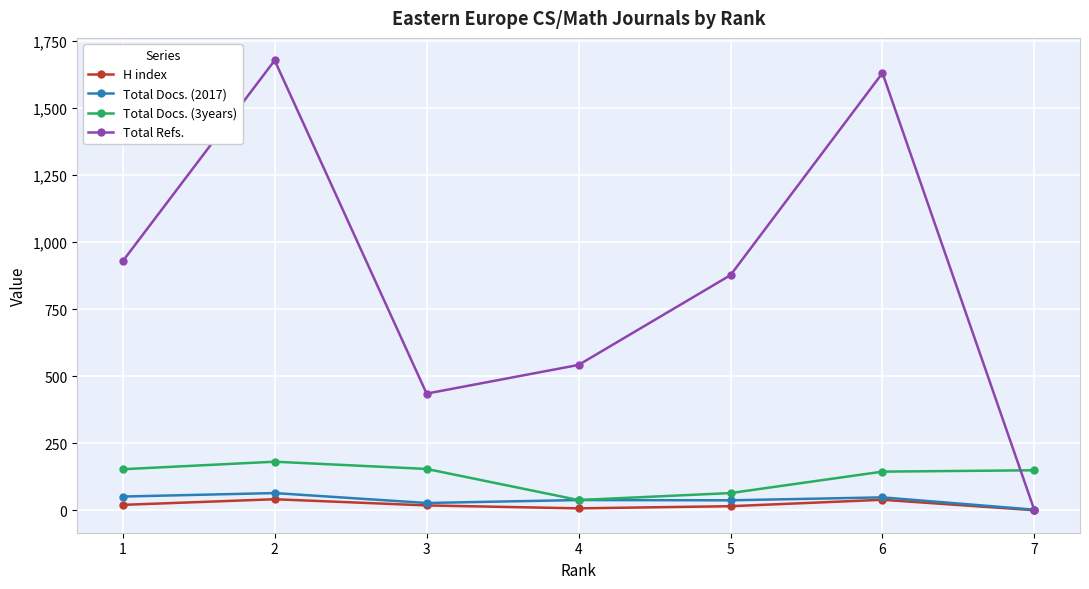

At how many categories does at least one series exceed 46?

7